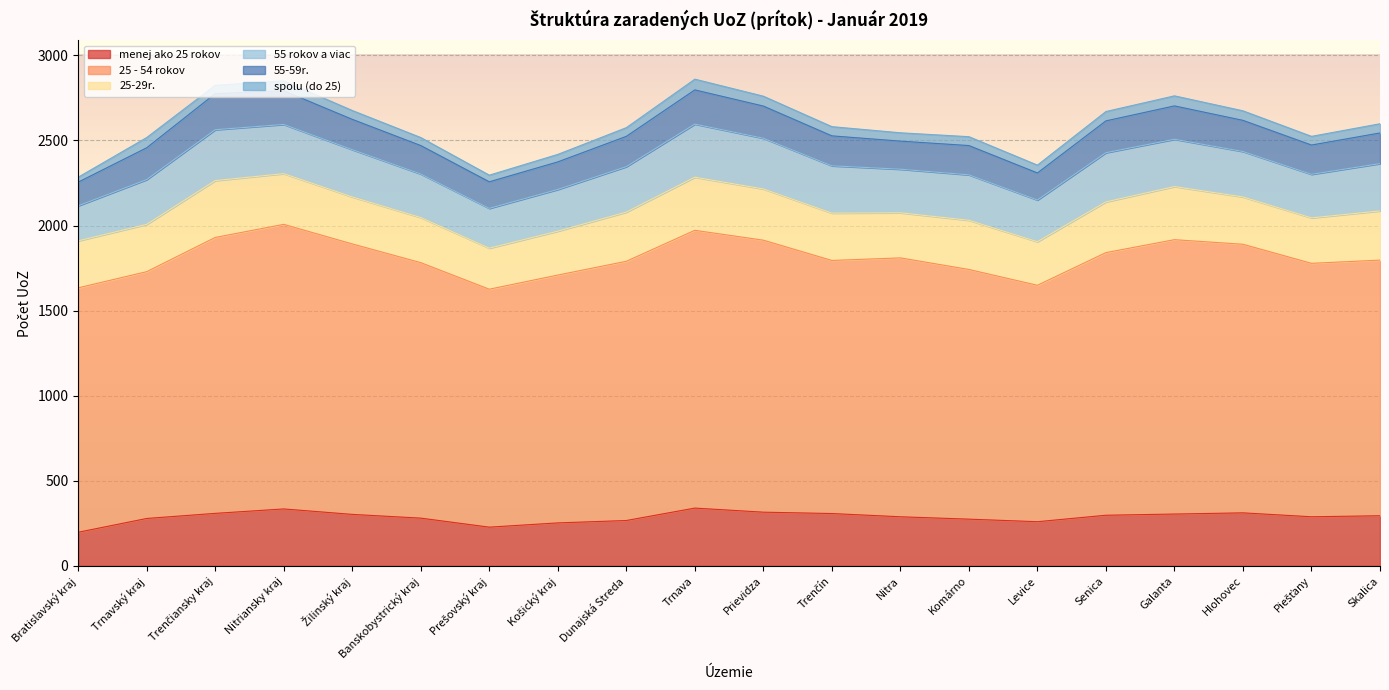

What is the smallest value displayed?

29